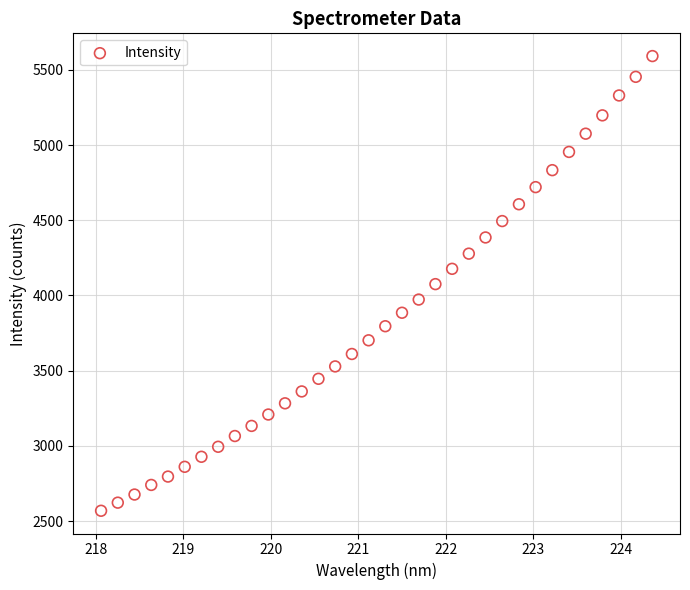

What is the range of X values (max minus min)?

6.3